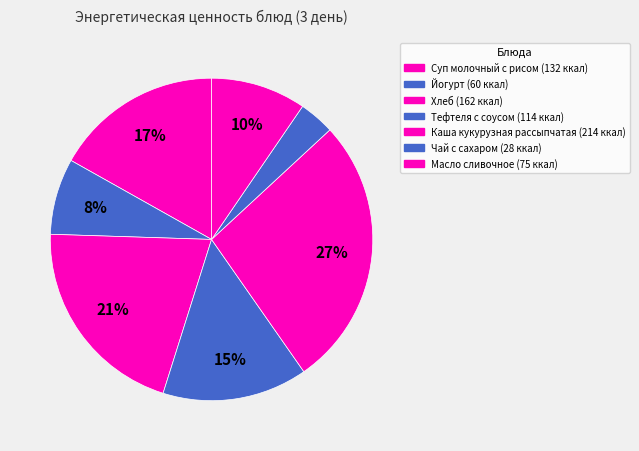

What portion of the pie excludes Йогурт?

92.4%